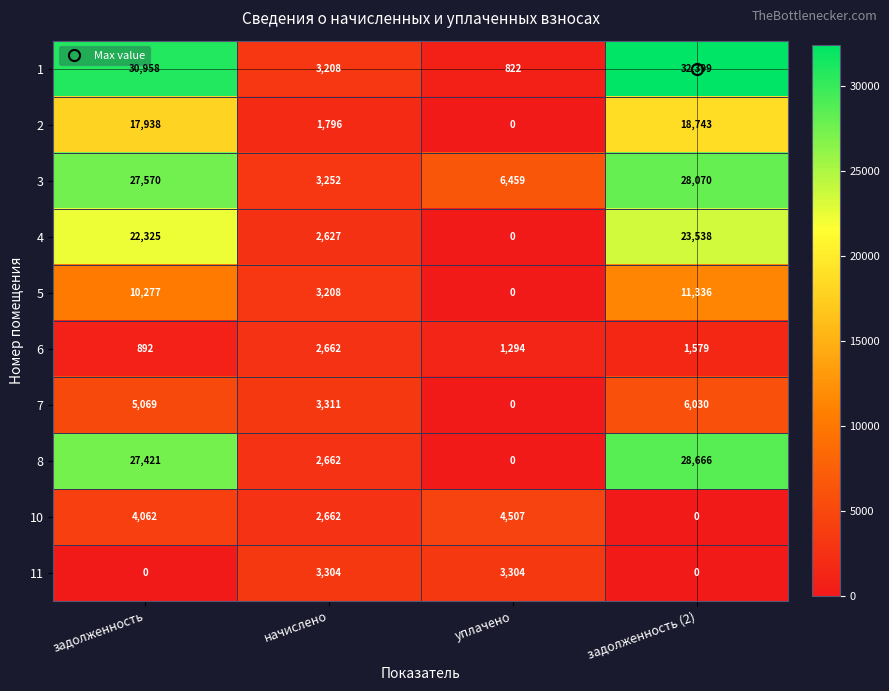

Which series changed the most between задолженность and задолженность (2)?

10